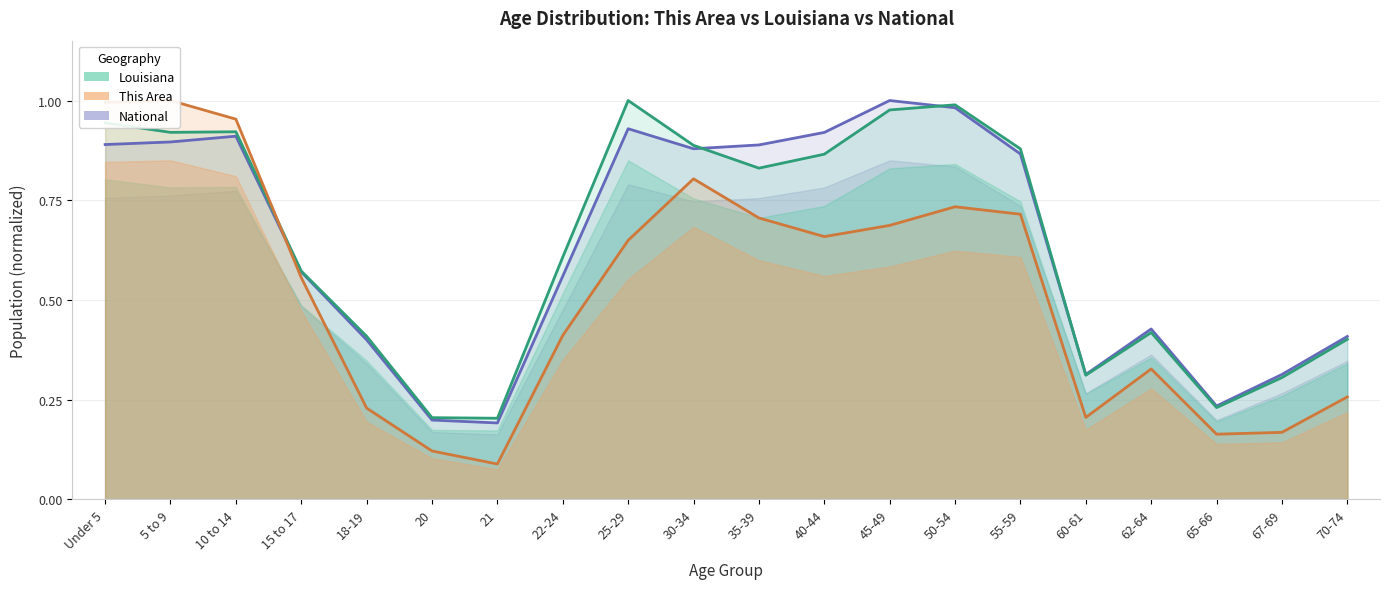

Which series has the largest total across all categories?

Louisiana